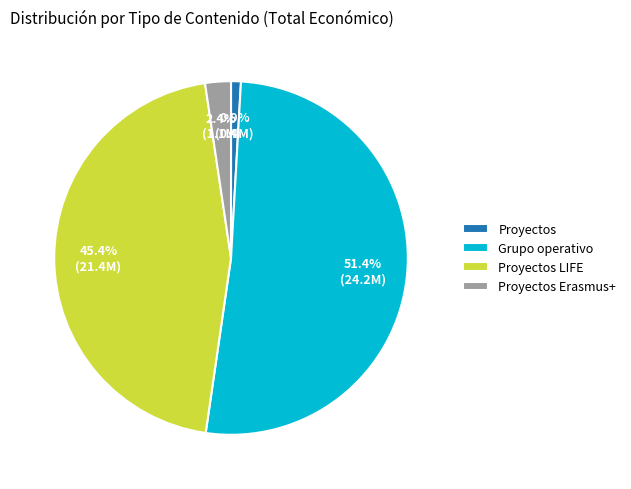

What is the majority slice?

Grupo operativo